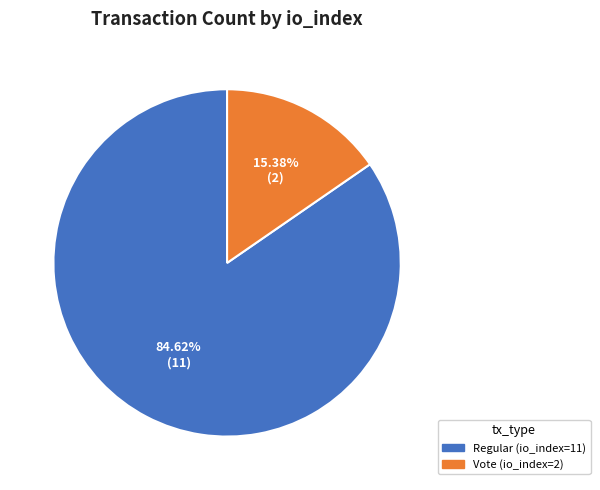

Is there a majority slice in this chart?

Yes